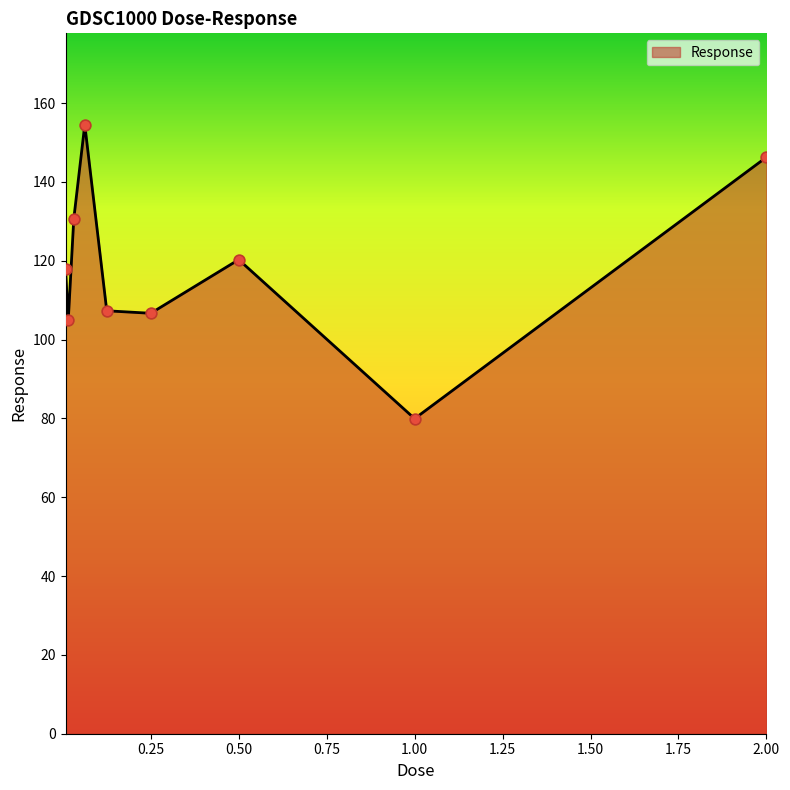

What is the difference between the maximum and minimum values?

74.6